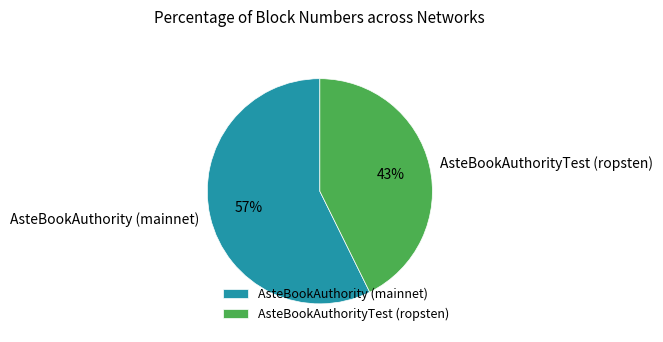

Do AsteBookAuthorityTest (ropsten) and AsteBookAuthority (mainnet) together represent more than half of the pie?

Yes